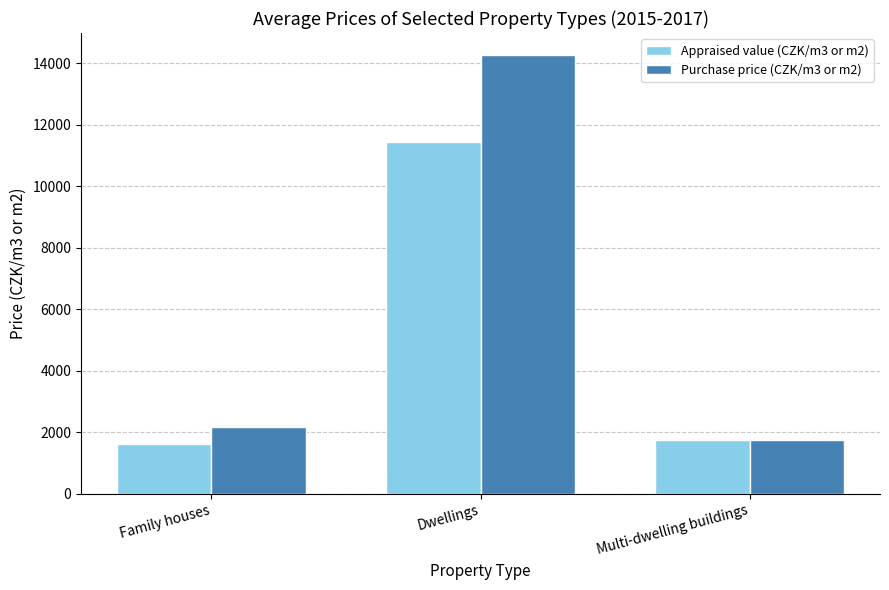

Which series changed the most between Family houses and Dwellings?

Purchase price (CZK/m3 or m2)